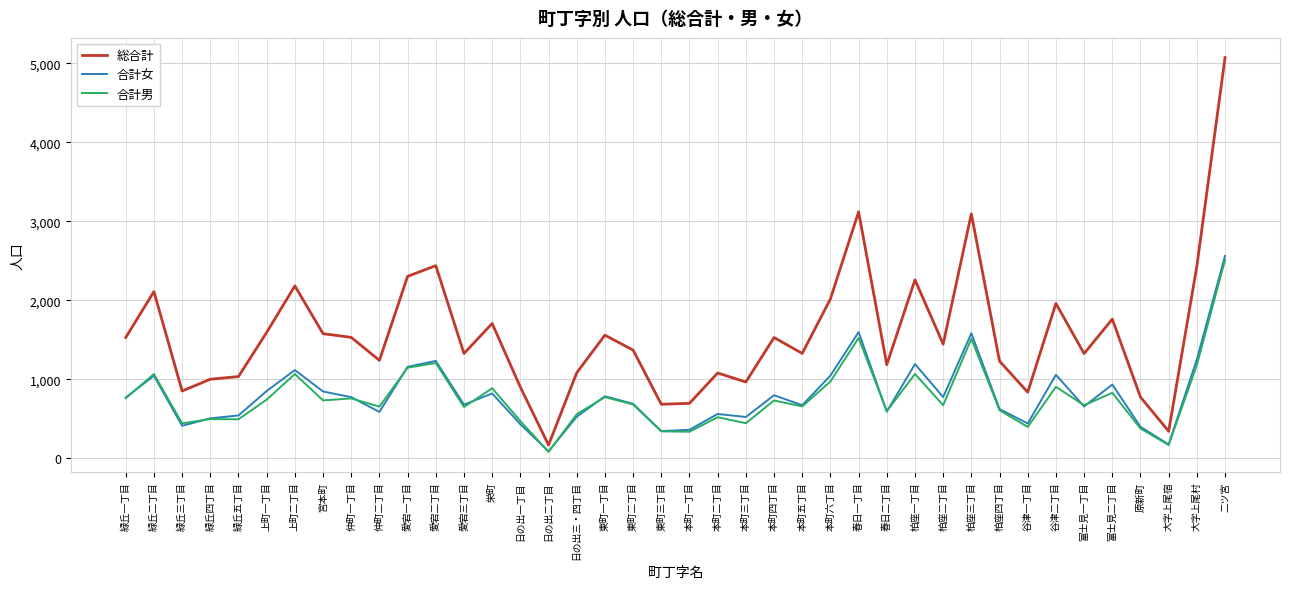

At which label does 合計男 first exceed 680?

緑丘一丁目